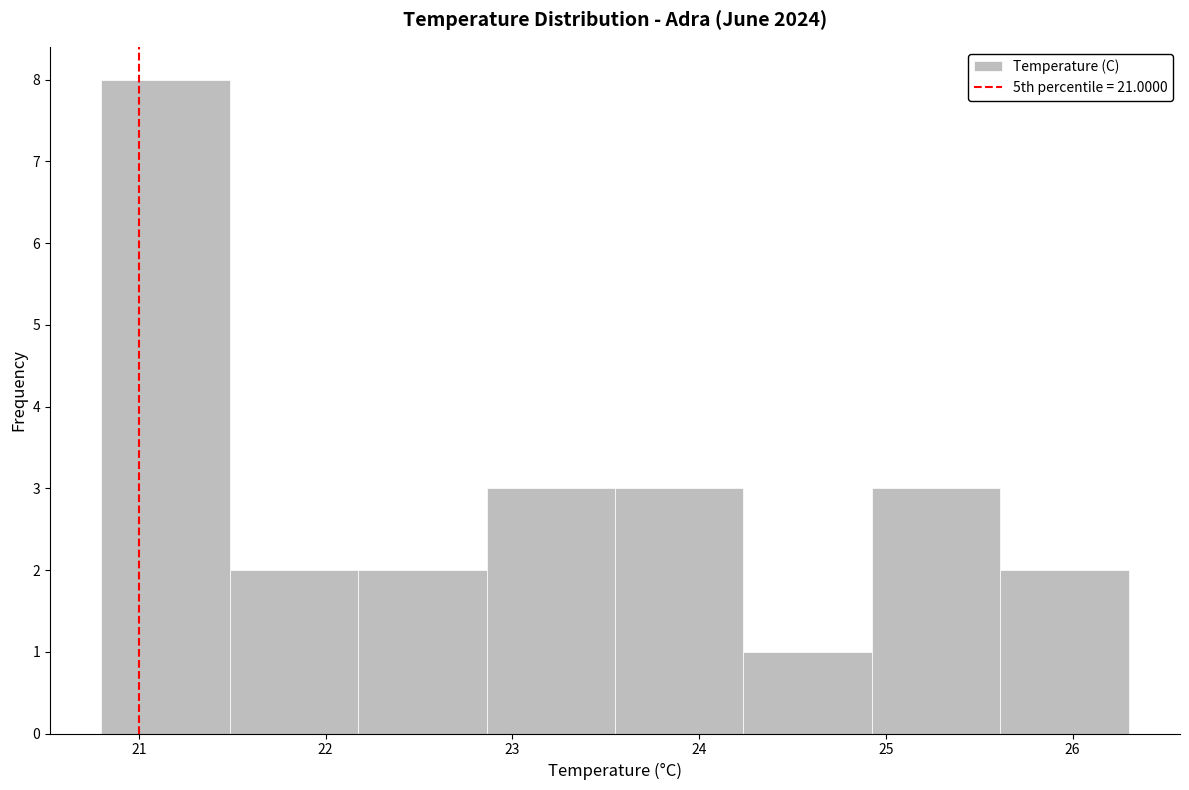

Reading left to right, list every bar in this chart as the range it spans on the x-axis followed by its height. Neither the bar edges nor the heights are printed on the chart, so give them approximately, as read against the axes.

20.8 to 21.5: 8
21.5 to 22.2: 2
22.2 to 22.9: 2
22.9 to 23.6: 3
23.6 to 24.2: 3
24.2 to 24.9: 1
24.9 to 25.6: 3
25.6 to 26.3: 2